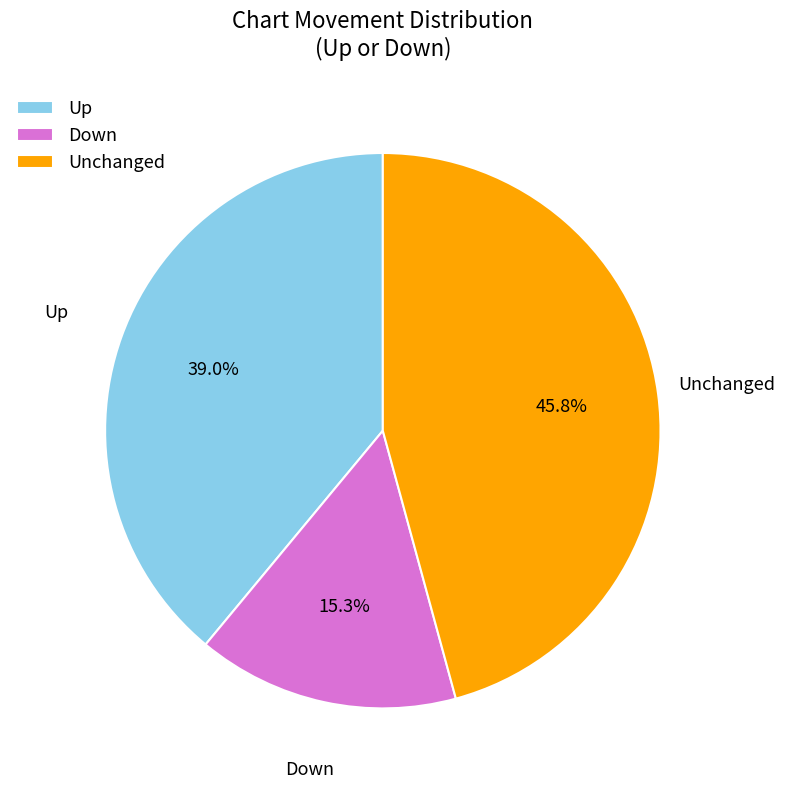

What percentage do Up and Down together represent?

54.2%